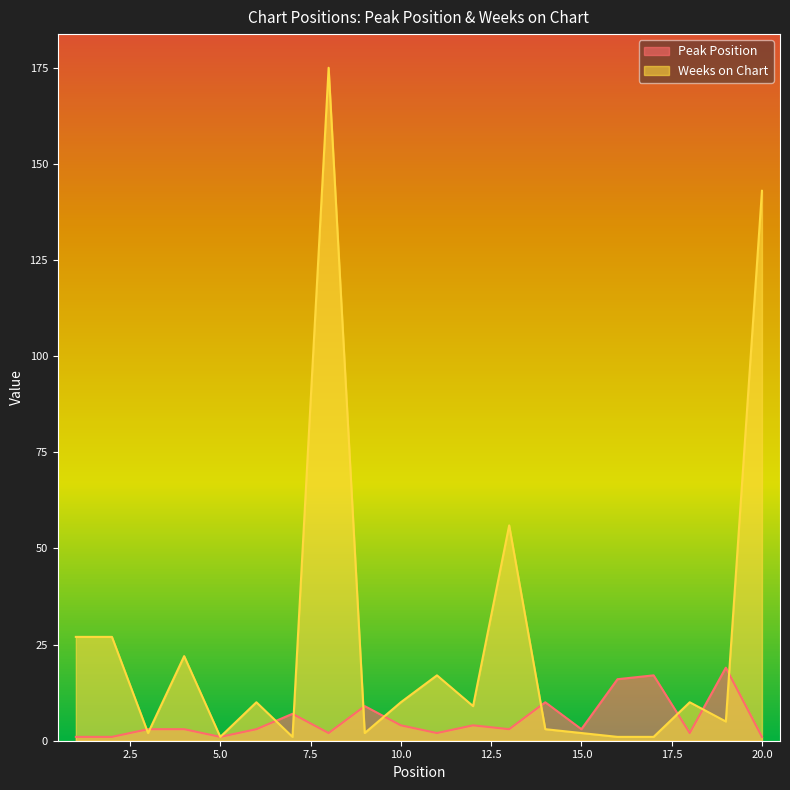

At which label does Peak Position first exceed 3?

7